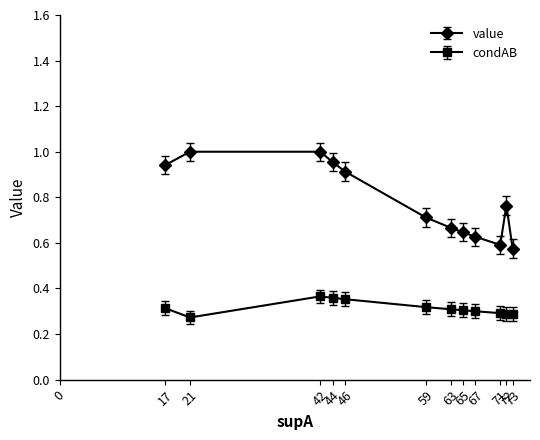

Is this an area chart (filled region under the line)?

No